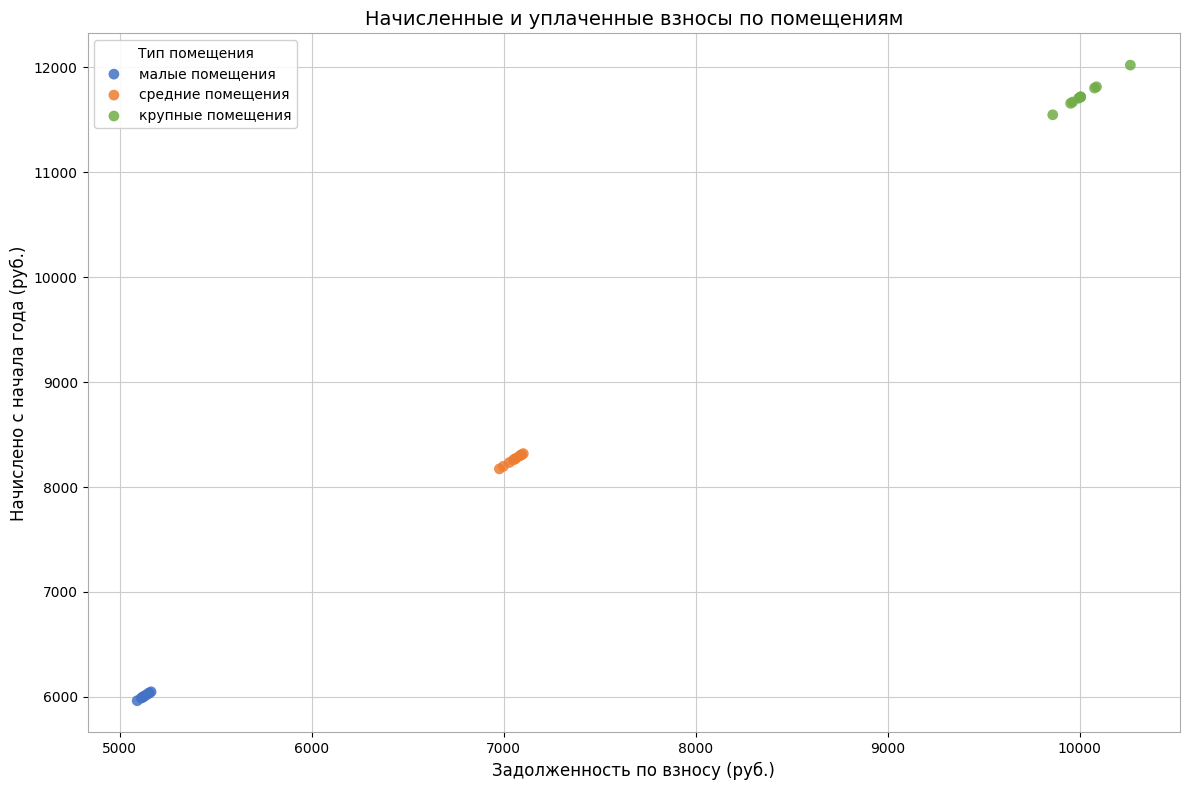

Which series reaches the minimum Y coordinate?

малые помещения